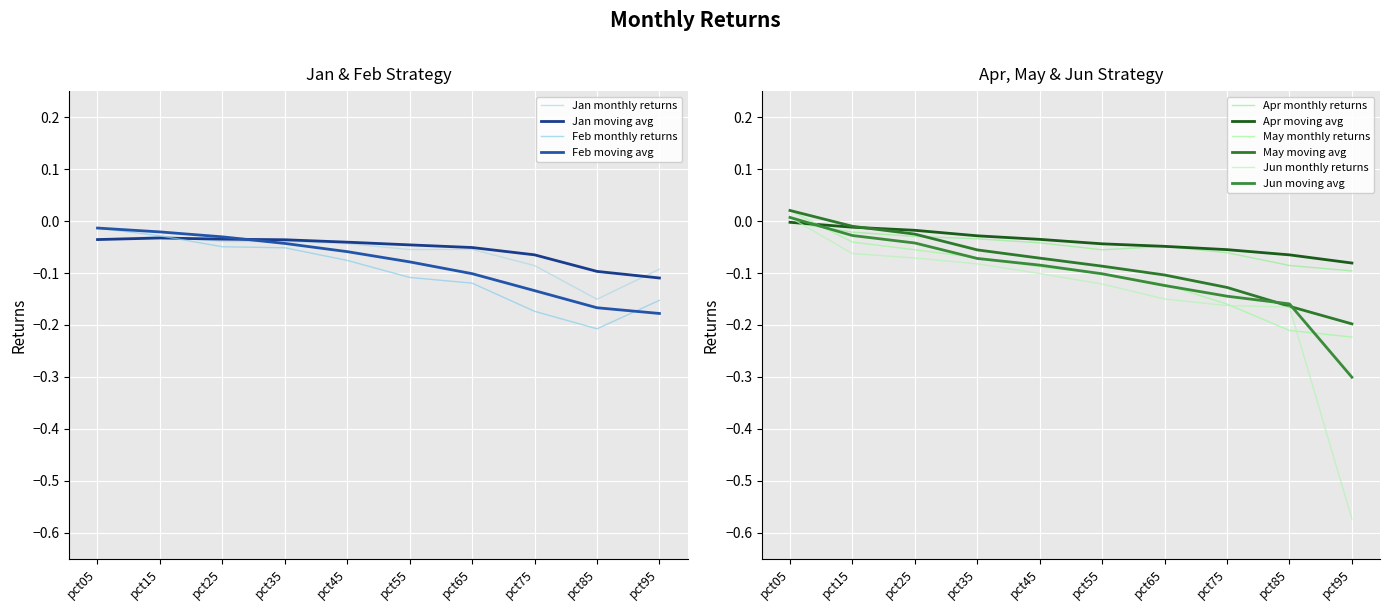

List the labels in order of Apr value, smallest first.

pct95, pct85, pct75, pct55, pct65, pct45, pct35, pct25, pct15, pct05